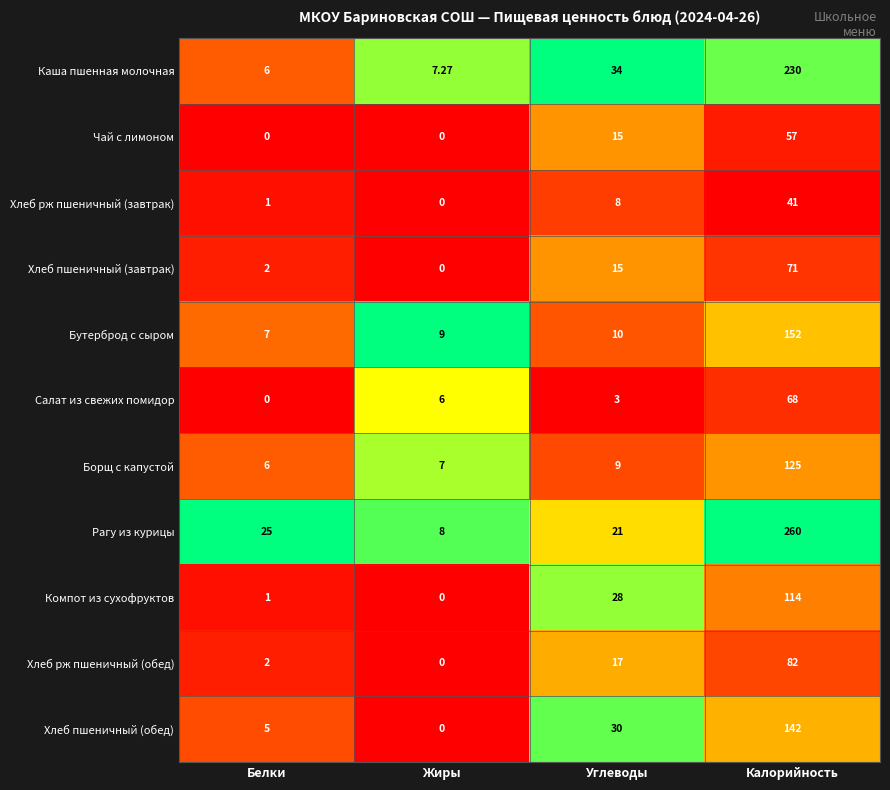

Which series has the largest range (max minus min)?

Рагу из курицы